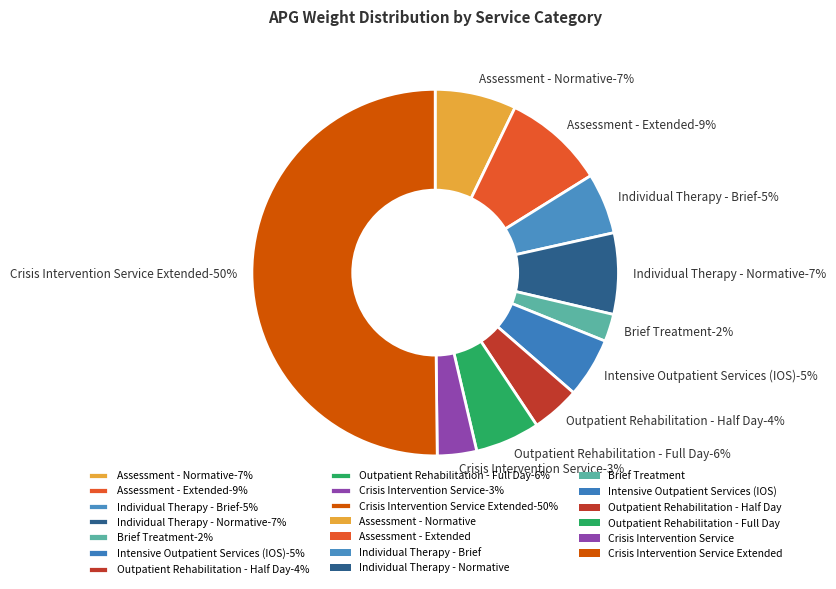

To the nearest percent, what is the combined percentage of Assessment - Normative and Crisis Intervention Service Extended?

57%